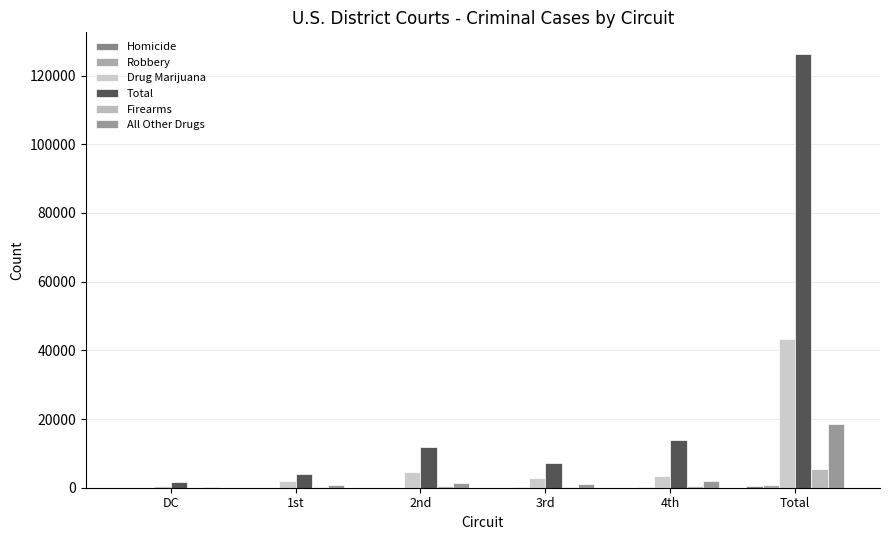

The value of Firearms at 1st is 214. True or false?

True